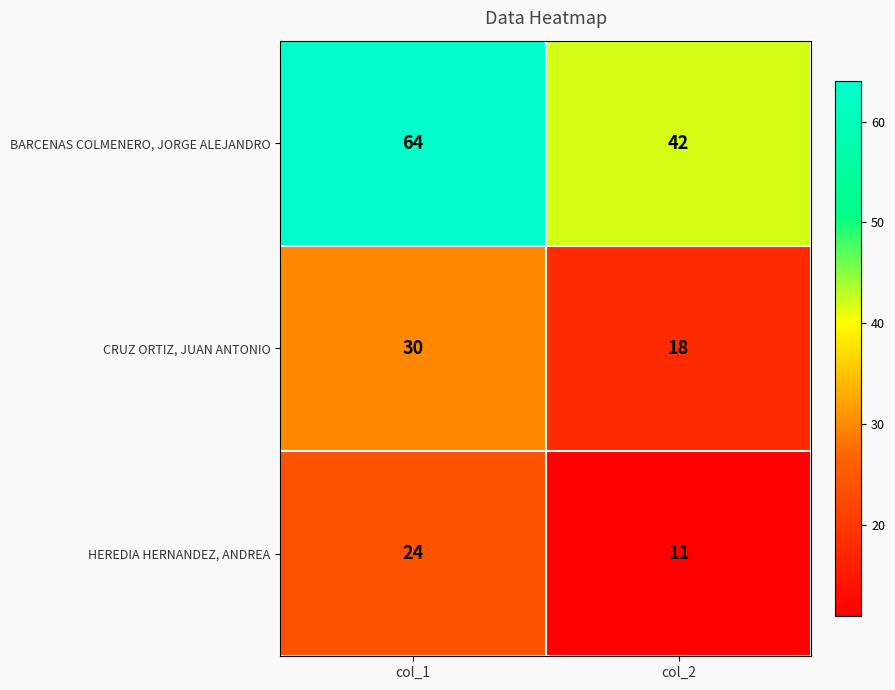

At which label does CRUZ ORTIZ, JUAN ANTONIO reach its peak?

col_1